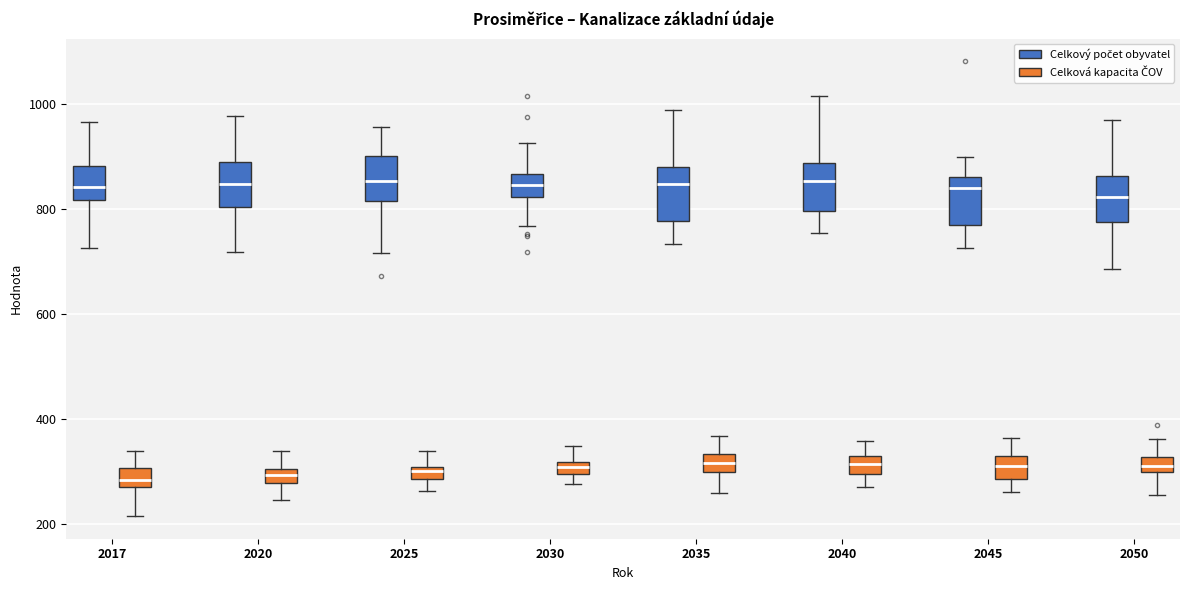

Where does the lower whisker of the box for 2045 (Celkový počet obyvatel) end on the y-axis? The values are not printed on the chart, so give them approximately, as read against the axis.

720